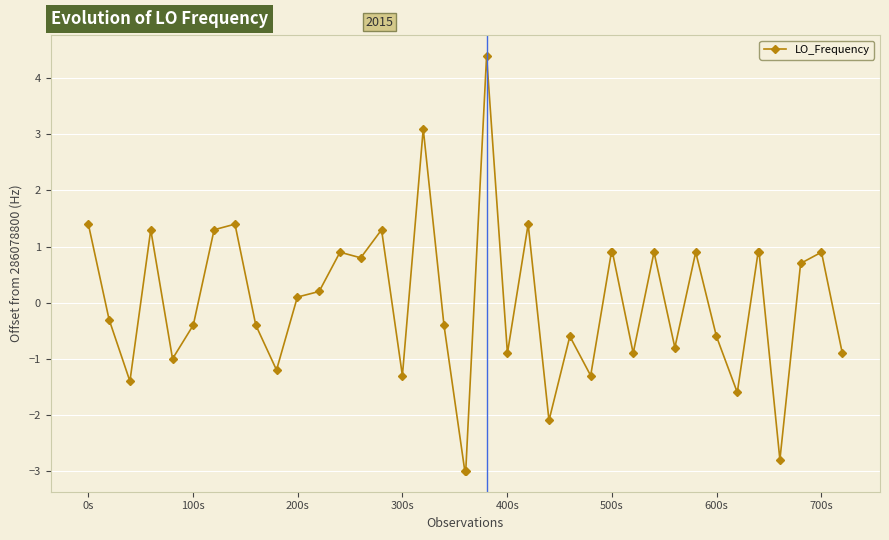

What is the greatest value displayed?

4.4